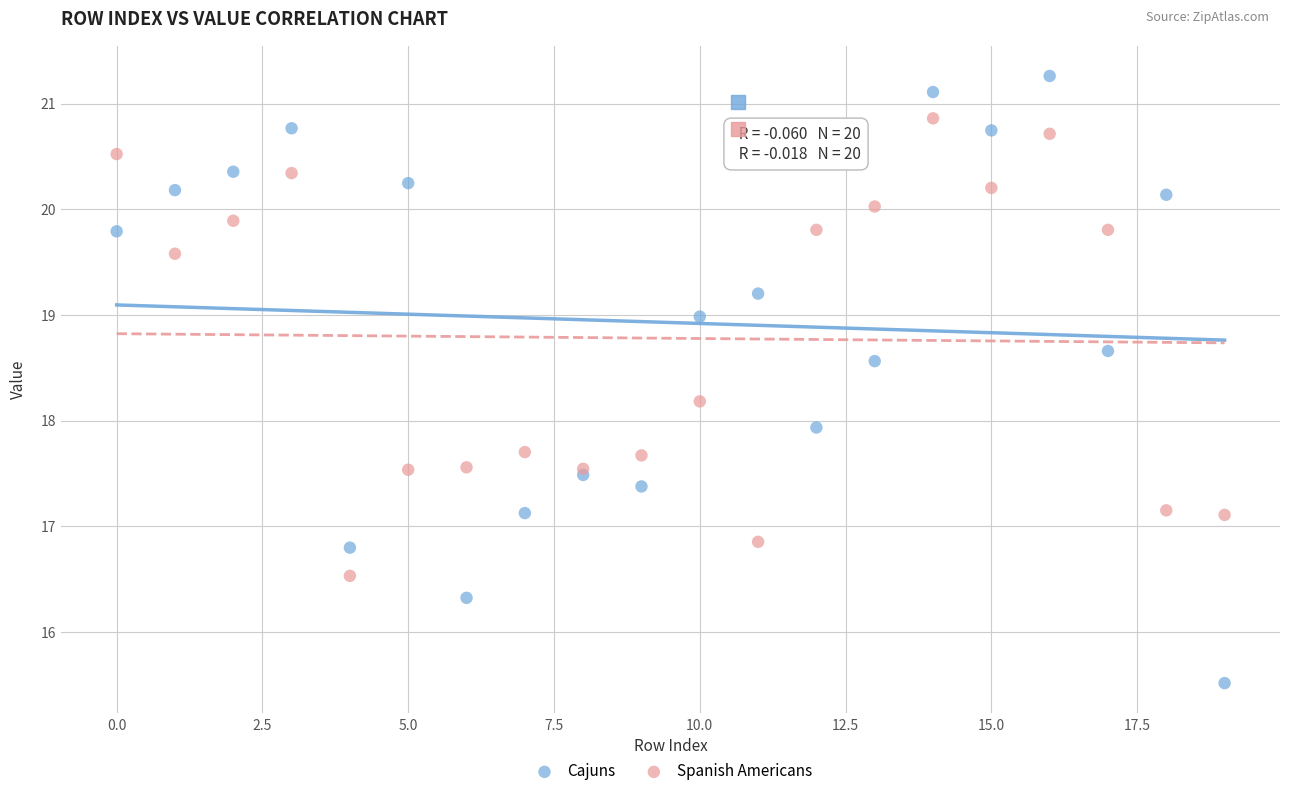

Which series reaches the minimum Y coordinate?

Cajuns